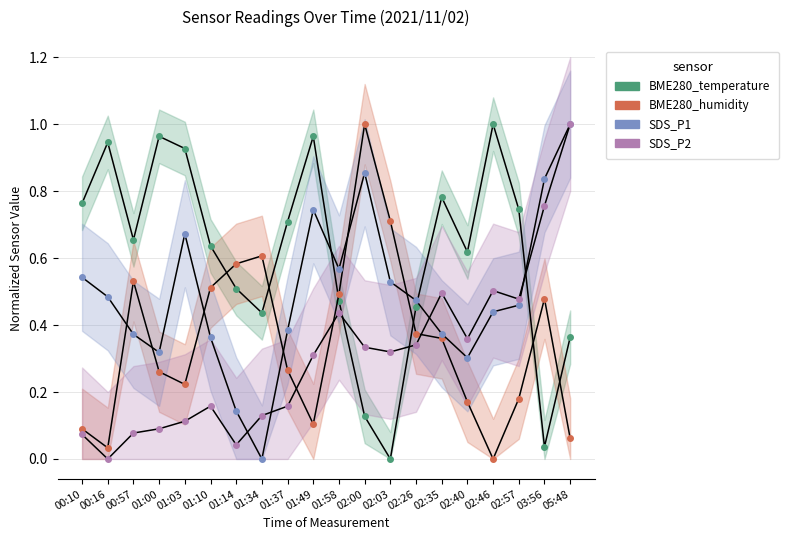

True or false: BME280_humidity has a value of 0.6 at 02:26.

False